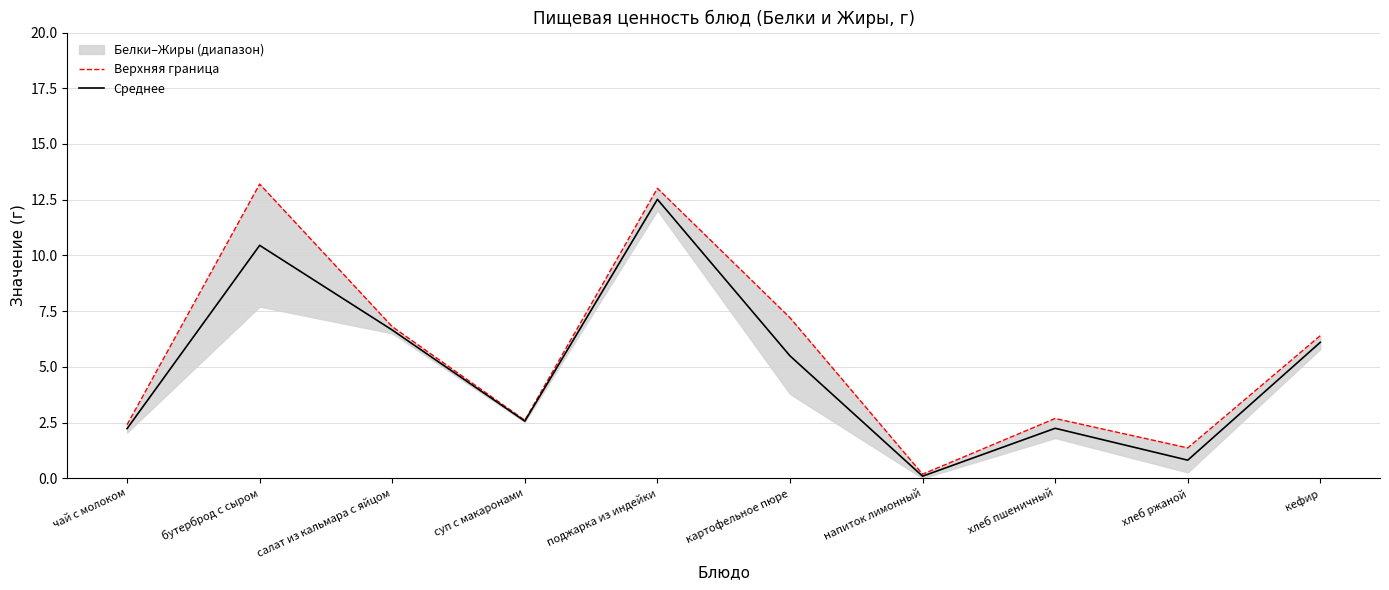

What is the difference between the maximum and minimum values in the Верхняя граница series?

13.0